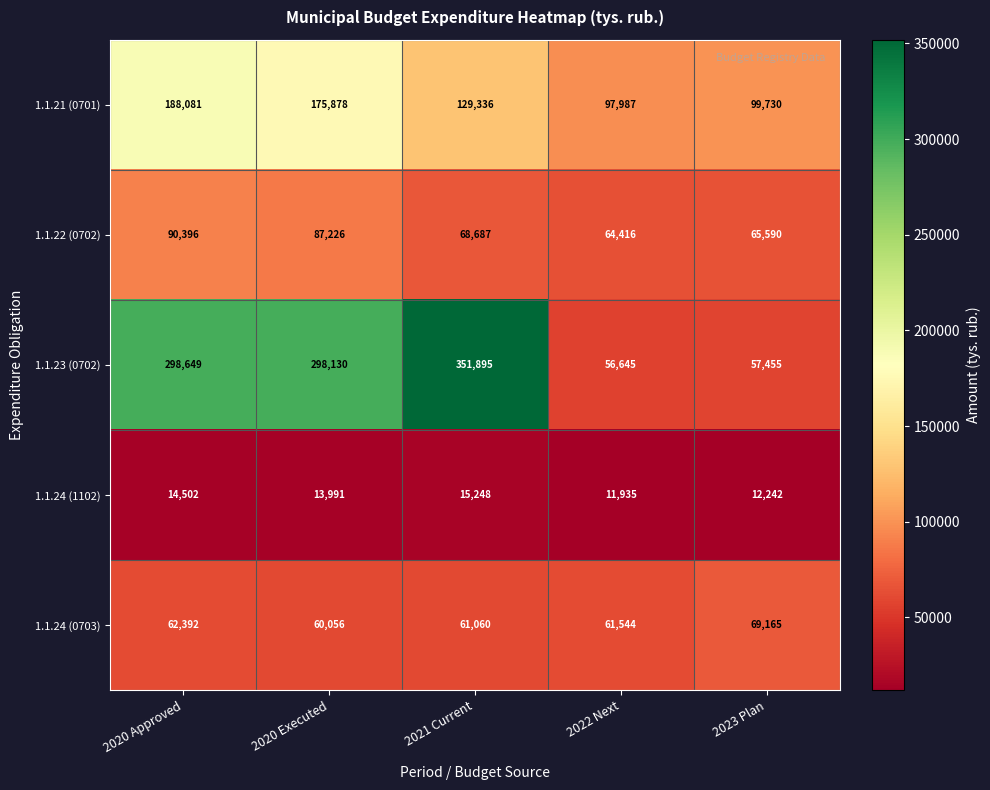

At which label is 1.1.23 (0702) closest to 204270?

2020 Executed